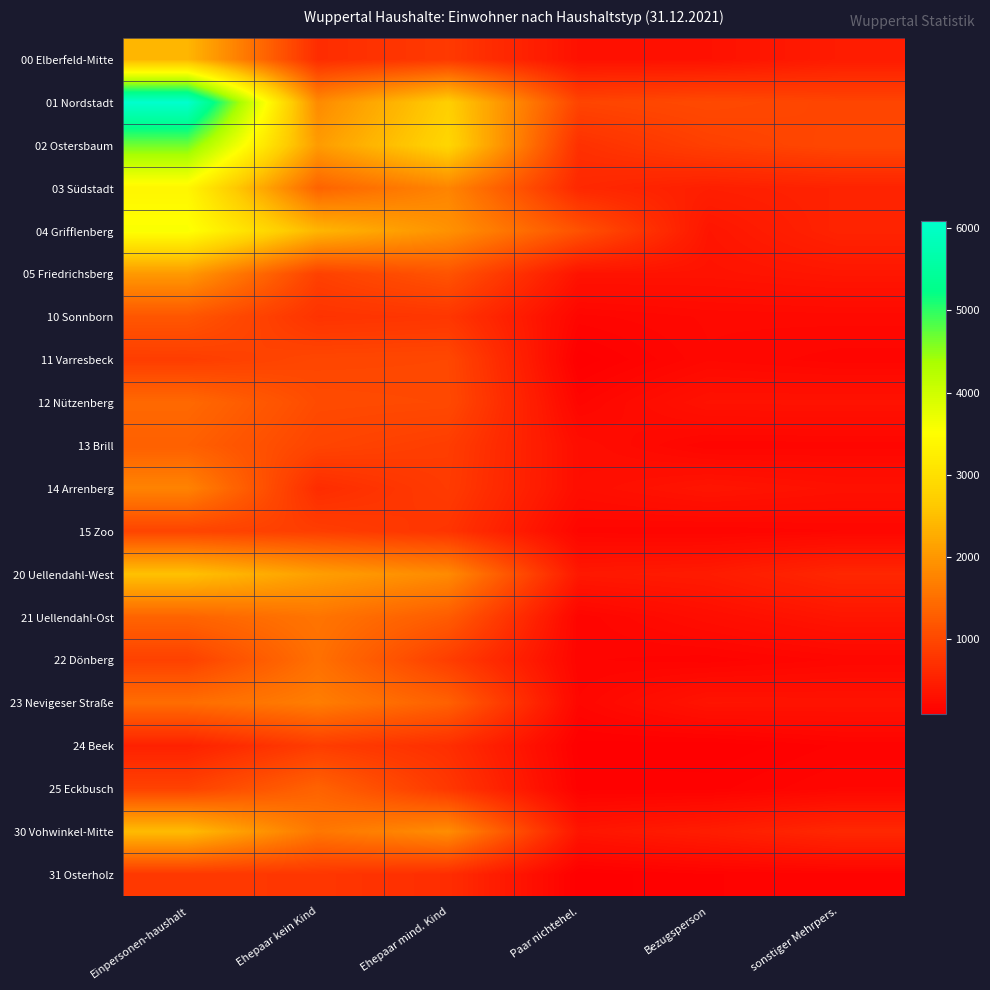

Reading left to right, extract all data points from this chart.

00 Elberfeld-Mitte: Einpersonen-haushalt=2390	Ehepaar kein Kind=664	Ehepaar mind. Kind=821	Paar nichtehel.=318	Bezugsperson=322	sonstiger Mehrpers.=446
01 Nordstadt: Einpersonen-haushalt=6092	Ehepaar kein Kind=1842	Ehepaar mind. Kind=2721	Paar nichtehel.=958	Bezugsperson=1030	sonstiger Mehrpers.=966
02 Ostersbaum: Einpersonen-haushalt=4661	Ehepaar kein Kind=2060	Ehepaar mind. Kind=2839	Paar nichtehel.=710	Bezugsperson=899	sonstiger Mehrpers.=1001
03 Südstadt: Einpersonen-haushalt=3371	Ehepaar kein Kind=1352	Ehepaar mind. Kind=1769	Paar nichtehel.=604	Bezugsperson=492	sonstiger Mehrpers.=539
04 Grifflenberg: Einpersonen-haushalt=3561	Ehepaar kein Kind=2392	Ehepaar mind. Kind=1938	Paar nichtehel.=1132	Bezugsperson=369	sonstiger Mehrpers.=549
05 Friedrichsberg: Einpersonen-haushalt=2024	Ehepaar kein Kind=915	Ehepaar mind. Kind=1153	Paar nichtehel.=340	Bezugsperson=336	sonstiger Mehrpers.=380
10 Sonnborn: Einpersonen-haushalt=1181	Ehepaar kein Kind=740	Ehepaar mind. Kind=781	Paar nichtehel.=174	Bezugsperson=212	sonstiger Mehrpers.=217
11 Varresbeck: Einpersonen-haushalt=868	Ehepaar kein Kind=990	Ehepaar mind. Kind=1005	Paar nichtehel.=94	Bezugsperson=204	sonstiger Mehrpers.=172
12 Nützenberg: Einpersonen-haushalt=1427	Ehepaar kein Kind=1046	Ehepaar mind. Kind=1025	Paar nichtehel.=174	Bezugsperson=331	sonstiger Mehrpers.=333
13 Brill: Einpersonen-haushalt=1309	Ehepaar kein Kind=963	Ehepaar mind. Kind=871	Paar nichtehel.=274	Bezugsperson=165	sonstiger Mehrpers.=172
14 Arrenberg: Einpersonen-haushalt=1751	Ehepaar kein Kind=660	Ehepaar mind. Kind=844	Paar nichtehel.=278	Bezugsperson=367	sonstiger Mehrpers.=316
15 Zoo: Einpersonen-haushalt=961	Ehepaar kein Kind=880	Ehepaar mind. Kind=757	Paar nichtehel.=174	Bezugsperson=162	sonstiger Mehrpers.=182
20 Uellendahl-West: Einpersonen-haushalt=2530	Ehepaar kein Kind=2096	Ehepaar mind. Kind=1845	Paar nichtehel.=404	Bezugsperson=441	sonstiger Mehrpers.=588
21 Uellendahl-Ost: Einpersonen-haushalt=1356	Ehepaar kein Kind=1566	Ehepaar mind. Kind=1258	Paar nichtehel.=166	Bezugsperson=272	sonstiger Mehrpers.=369
22 Dönberg: Einpersonen-haushalt=922	Ehepaar kein Kind=1510	Ehepaar mind. Kind=880	Paar nichtehel.=164	Bezugsperson=147	sonstiger Mehrpers.=187
23 Nevigeser Straße: Einpersonen-haushalt=1476	Ehepaar kein Kind=1678	Ehepaar mind. Kind=1319	Paar nichtehel.=186	Bezugsperson=353	sonstiger Mehrpers.=342
24 Beek: Einpersonen-haushalt=520	Ehepaar kein Kind=868	Ehepaar mind. Kind=688	Paar nichtehel.=104	Bezugsperson=90	sonstiger Mehrpers.=141
25 Eckbusch: Einpersonen-haushalt=932	Ehepaar kein Kind=1348	Ehepaar mind. Kind=798	Paar nichtehel.=126	Bezugsperson=127	sonstiger Mehrpers.=185
30 Vohwinkel-Mitte: Einpersonen-haushalt=2463	Ehepaar kein Kind=1594	Ehepaar mind. Kind=1878	Paar nichtehel.=370	Bezugsperson=463	sonstiger Mehrpers.=603
31 Osterholz: Einpersonen-haushalt=805	Ehepaar kein Kind=786	Ehepaar mind. Kind=669	Paar nichtehel.=98	Bezugsperson=135	sonstiger Mehrpers.=151